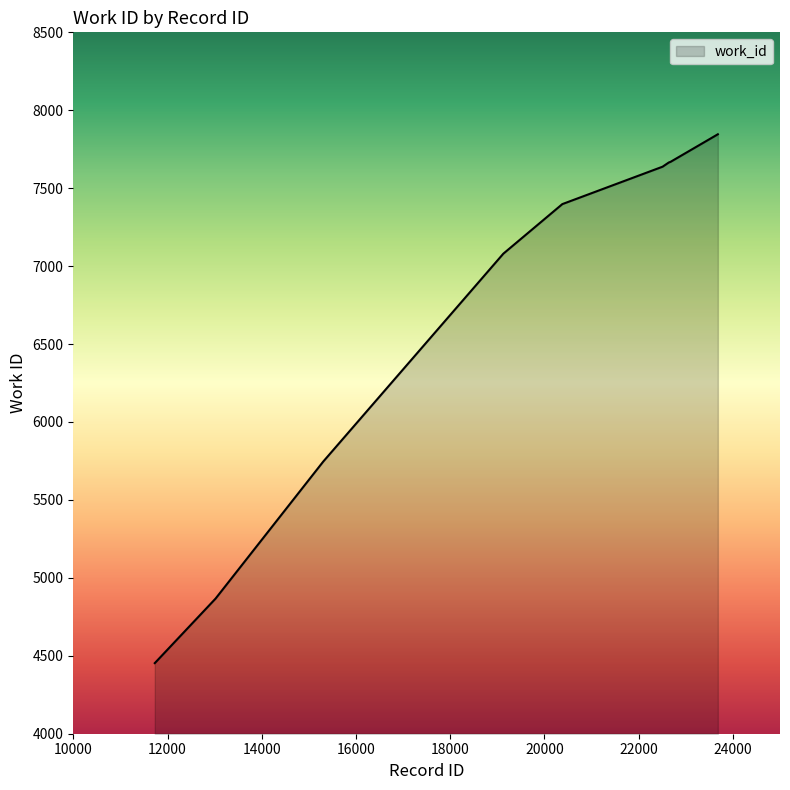

What is the minimum value shown in the chart?

4453